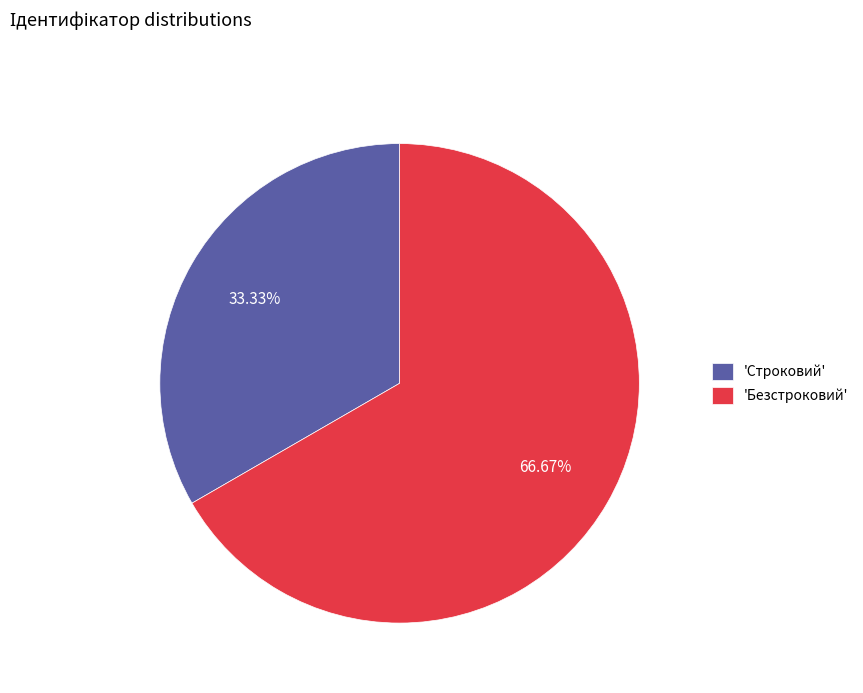

Which slice is the smallest?

'Строковий'